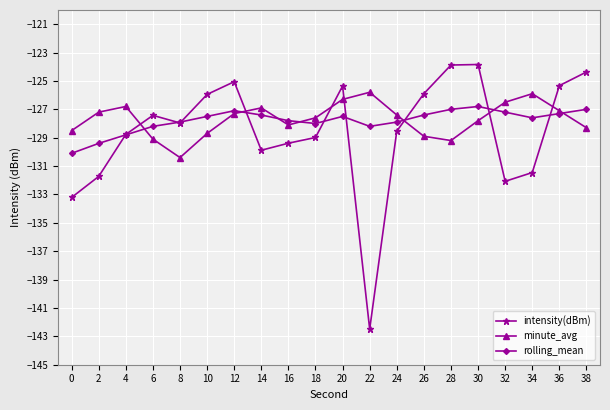

What is the difference between the maximum and minimum values in the minute_avg series?

4.6